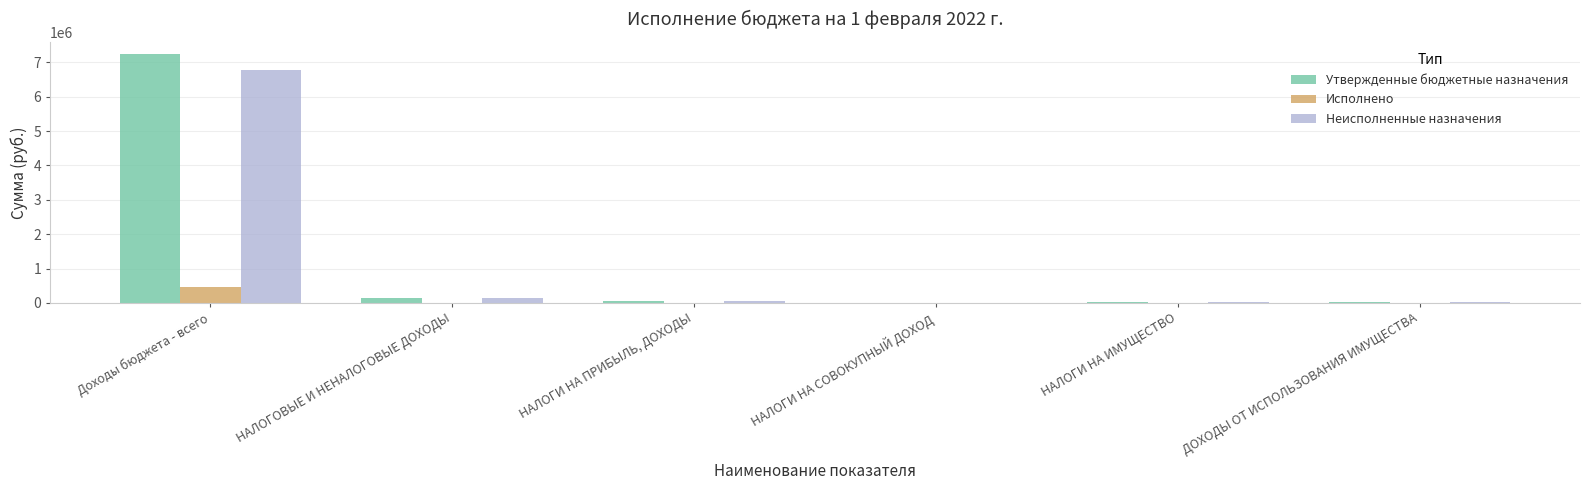

At which category is the sum across all series the highest?

Доходы бюджета - всего